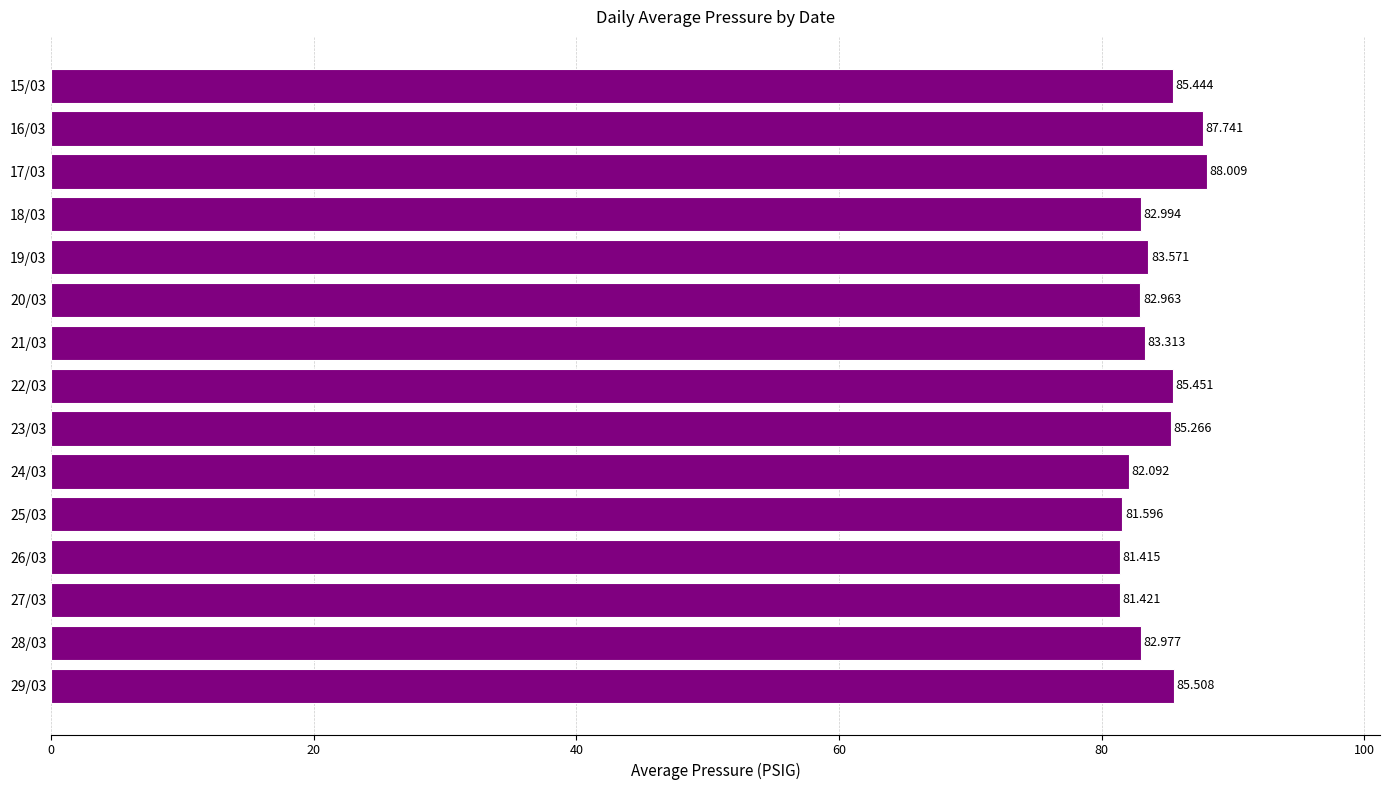

At which label is the value closest to 84?

19/03